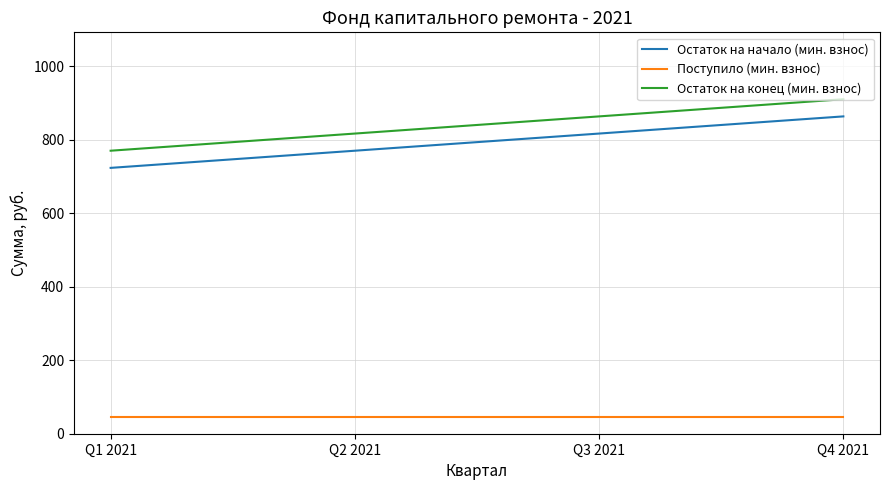

Rank the series by their maximum value, from lowest to highest.

Поступило (мин. взнос), Остаток на начало (мин. взнос), Остаток на конец (мин. взнос)